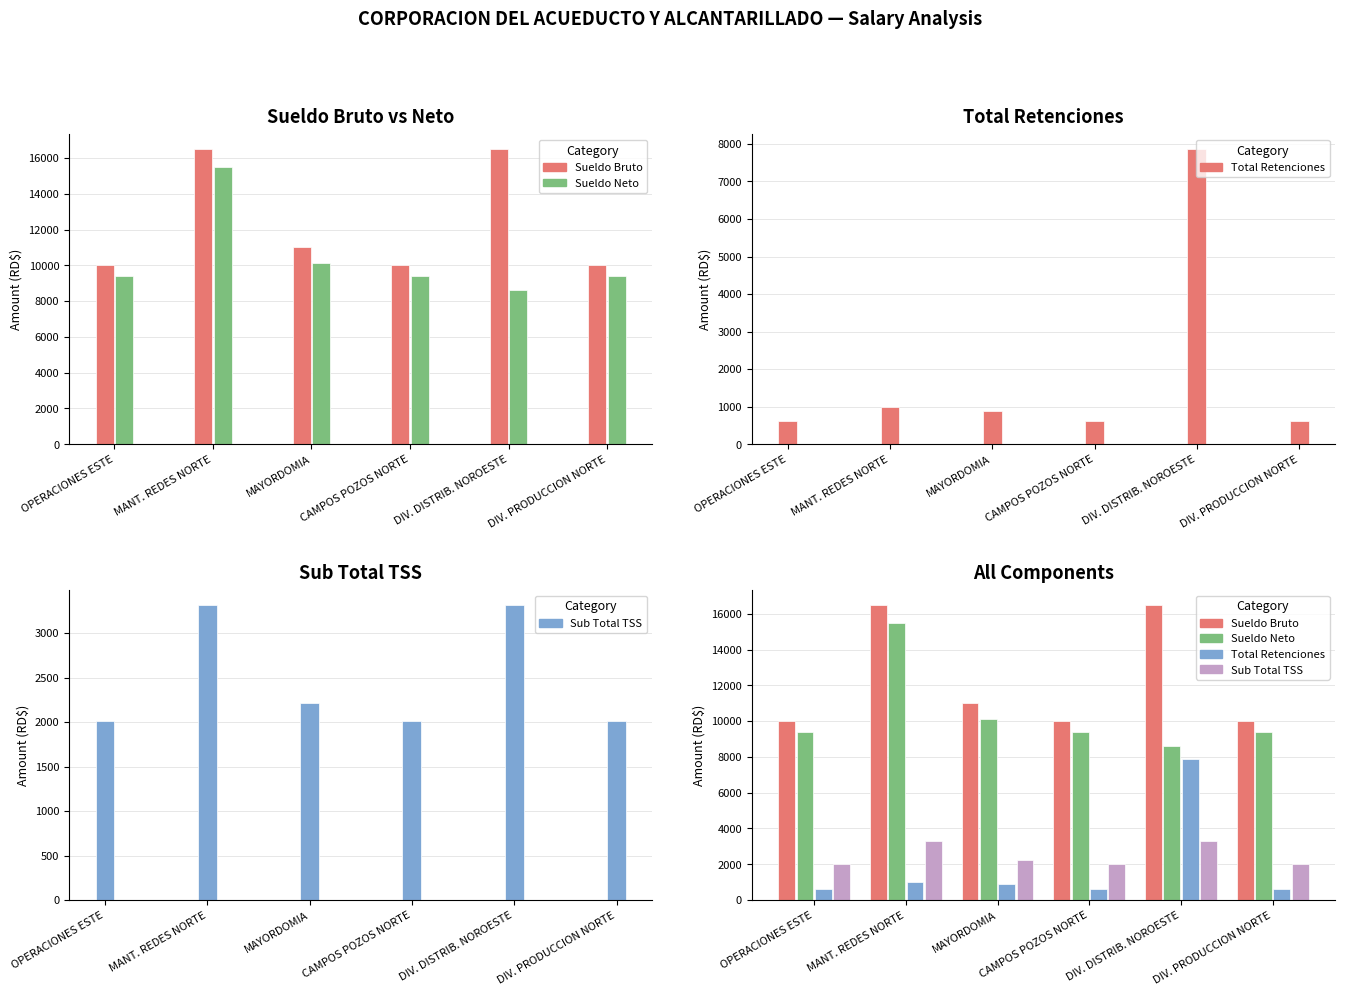

At which label does Sueldo Bruto reach its peak?

MANT. REDES NORTE